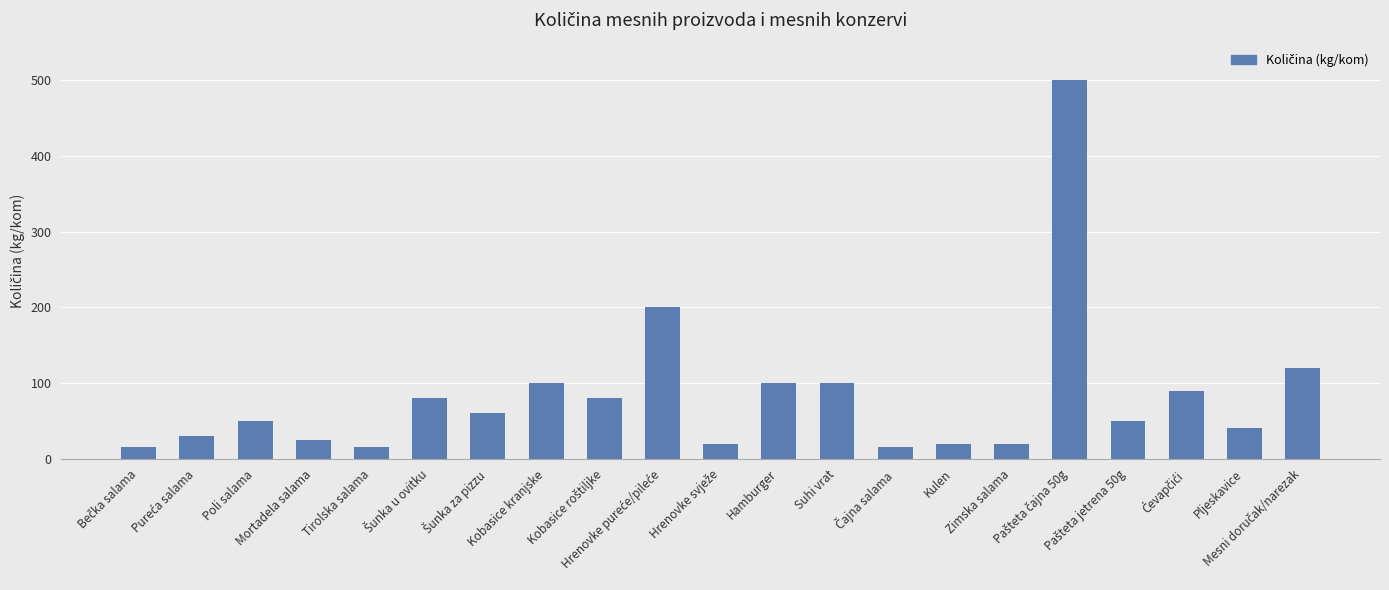

Are the bars grouped side by side (vs. stacked)?

No